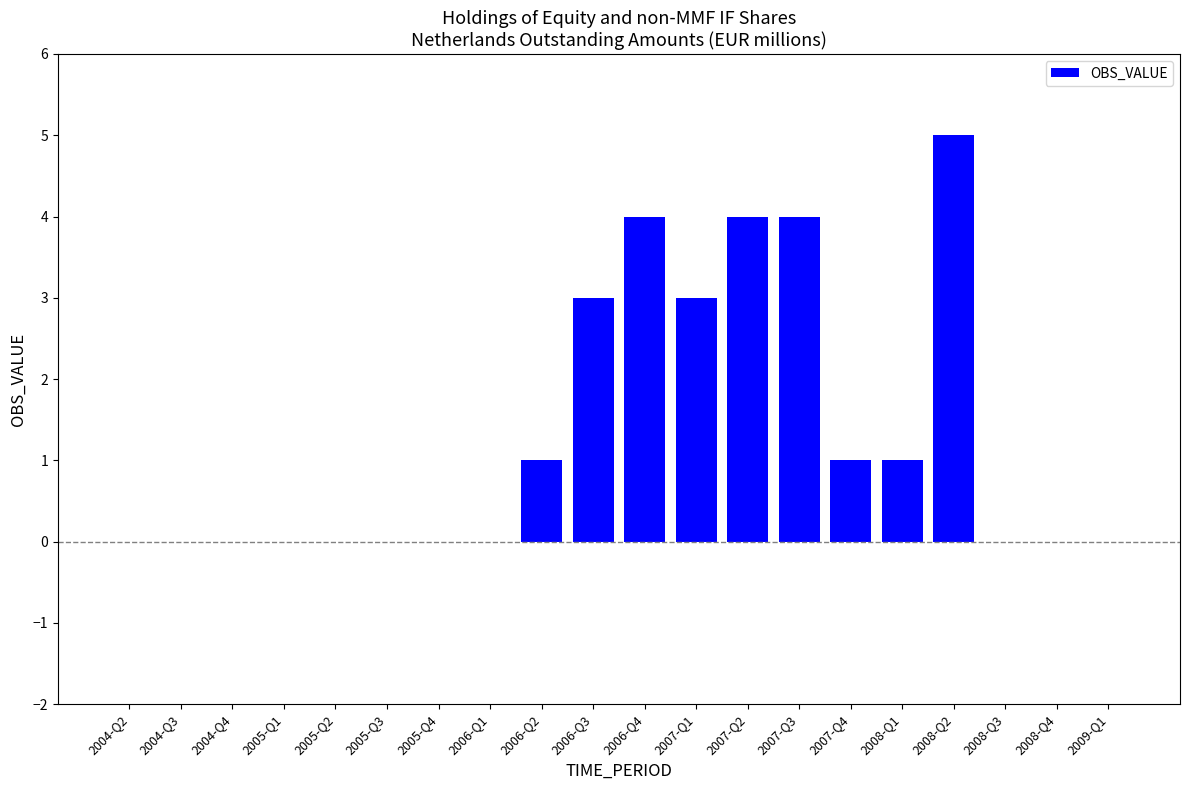

Which category has the highest value across all series?

2008-Q2